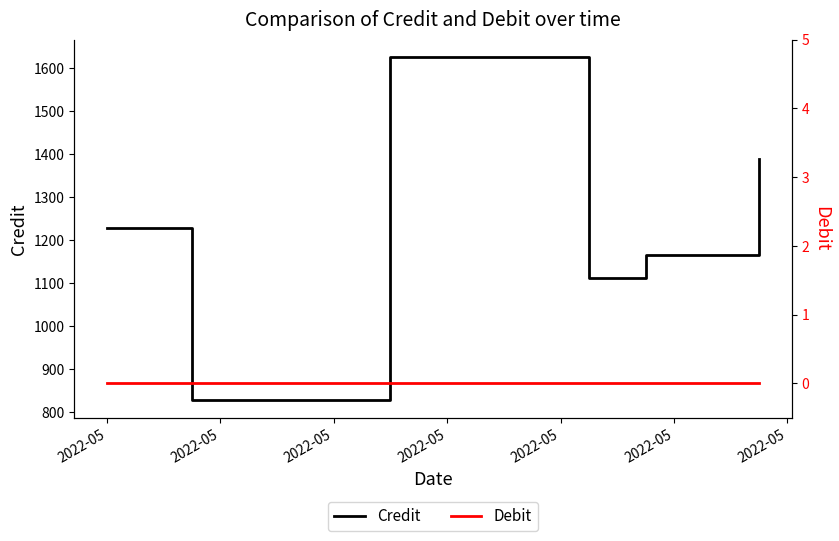

What are all the series names shown in the legend?

Credit, Debit